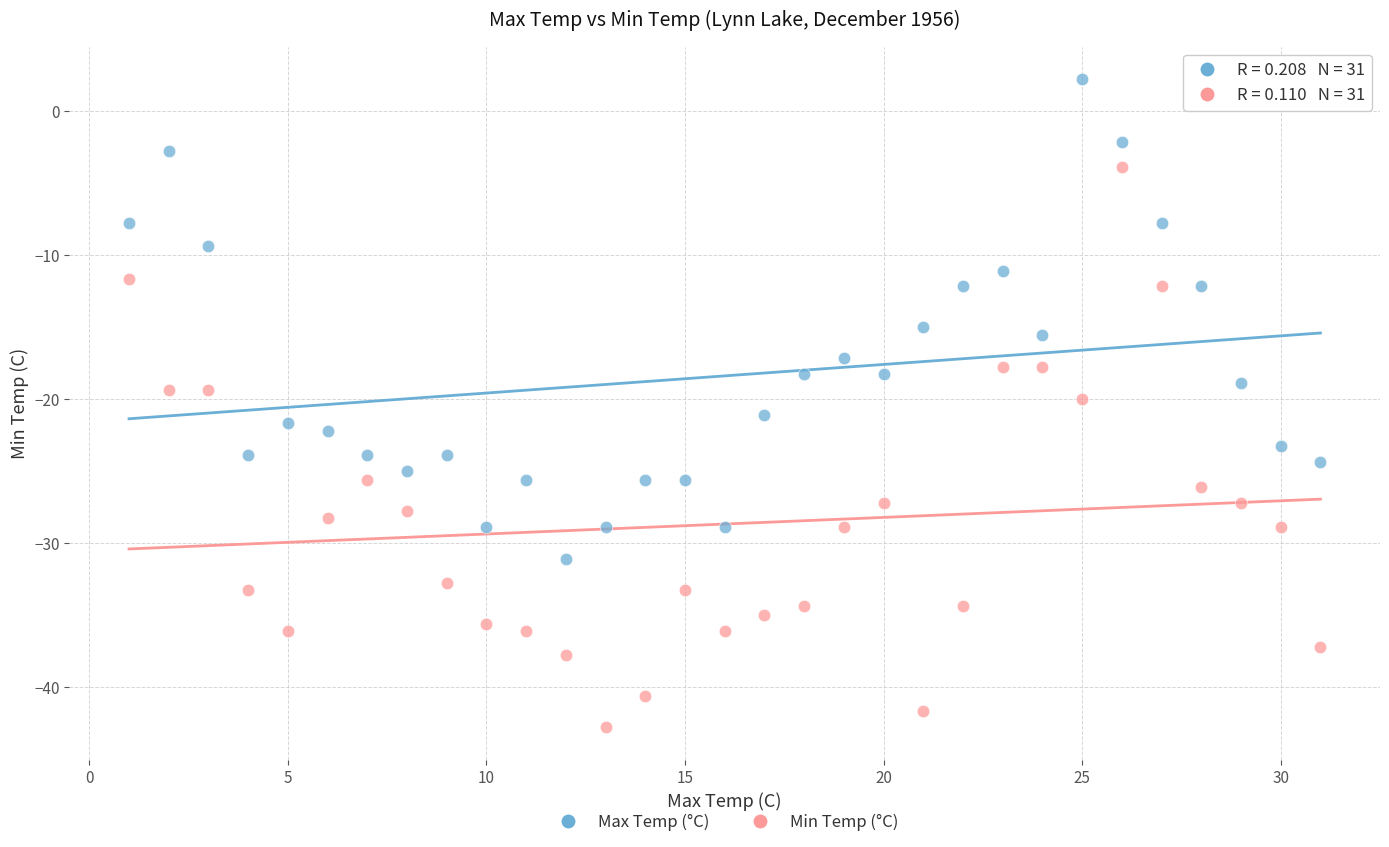

Which series contains the lowest Y value?

Min Temp (°C)